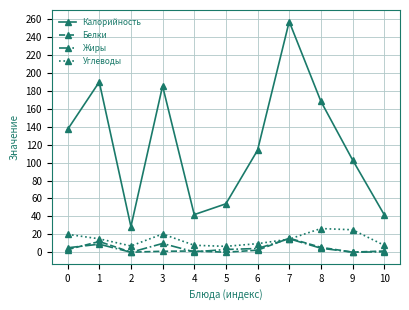

True or false: Калорийность and Жиры cross at least once.

False